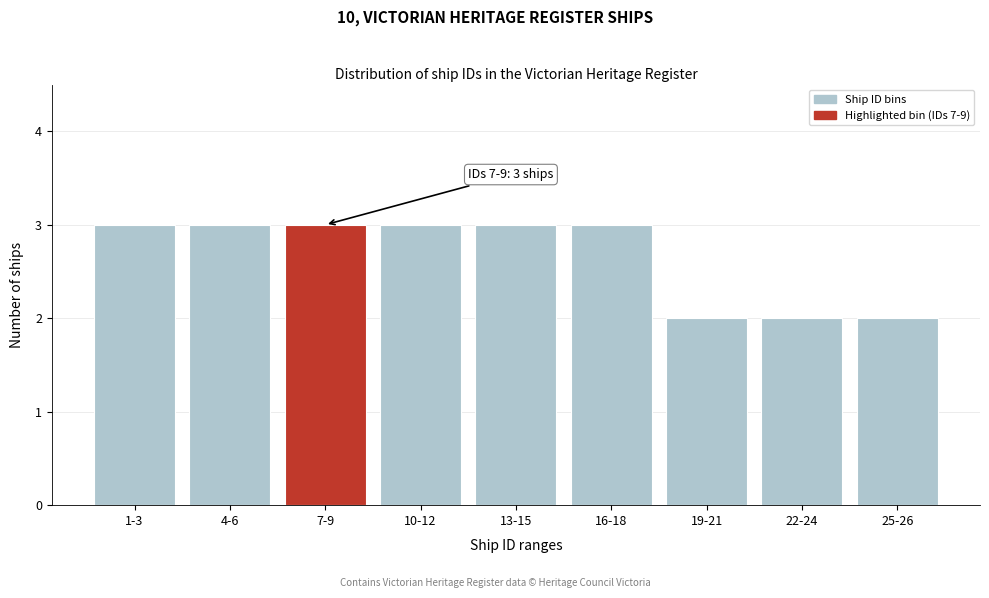

Reading left to right, what are all the values shown in this chart?

1-3=3	4-6=3	7-9=3	10-12=3	13-15=3	16-18=3	19-21=2	22-24=2	25-26=2